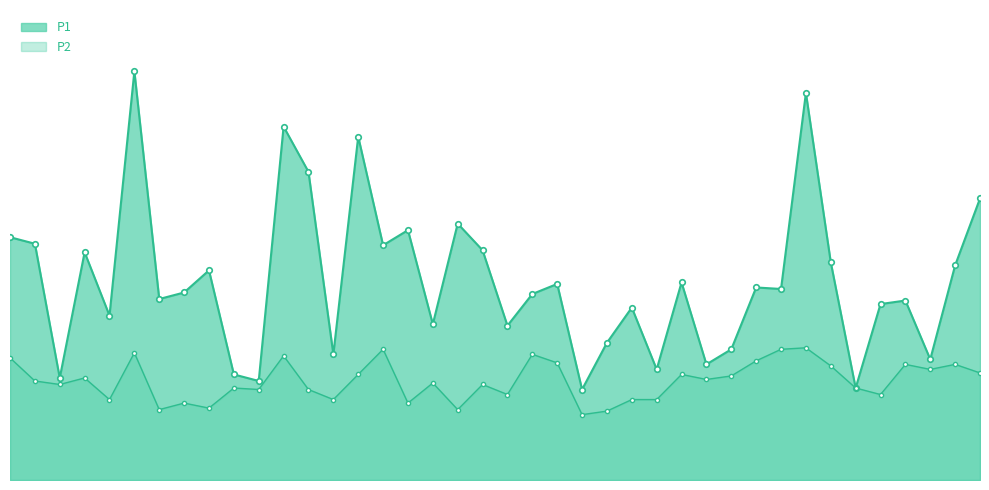

At which category does P1 reach its first local valley?

00:11